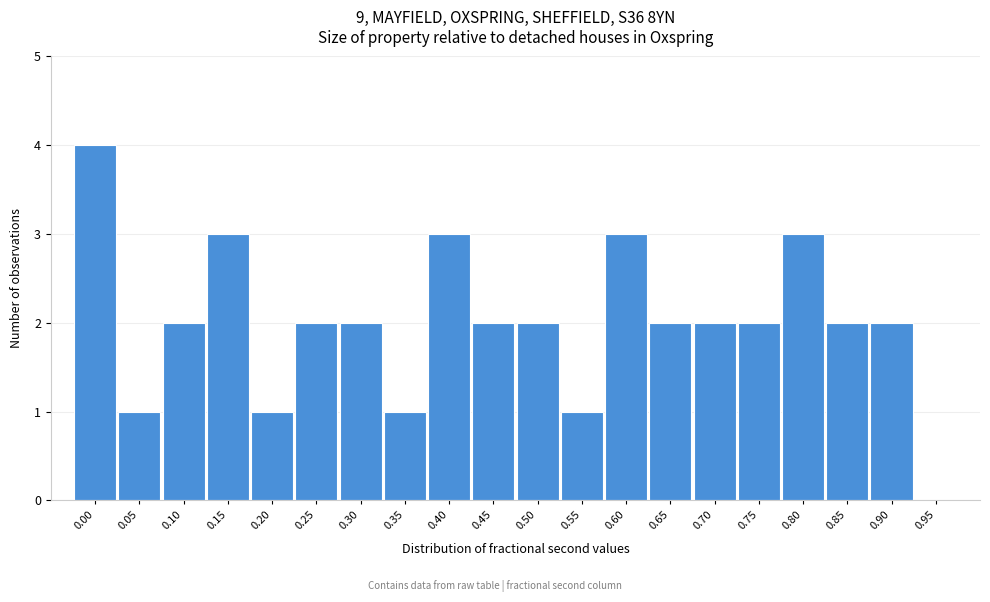

Reading right to left, what are all the values shown in this chart?

0.95=0	0.90=2	0.85=2	0.80=3	0.75=2	0.70=2	0.65=2	0.60=3	0.55=1	0.50=2	0.45=2	0.40=3	0.35=1	0.30=2	0.25=2	0.20=1	0.15=3	0.10=2	0.05=1	0.00=4